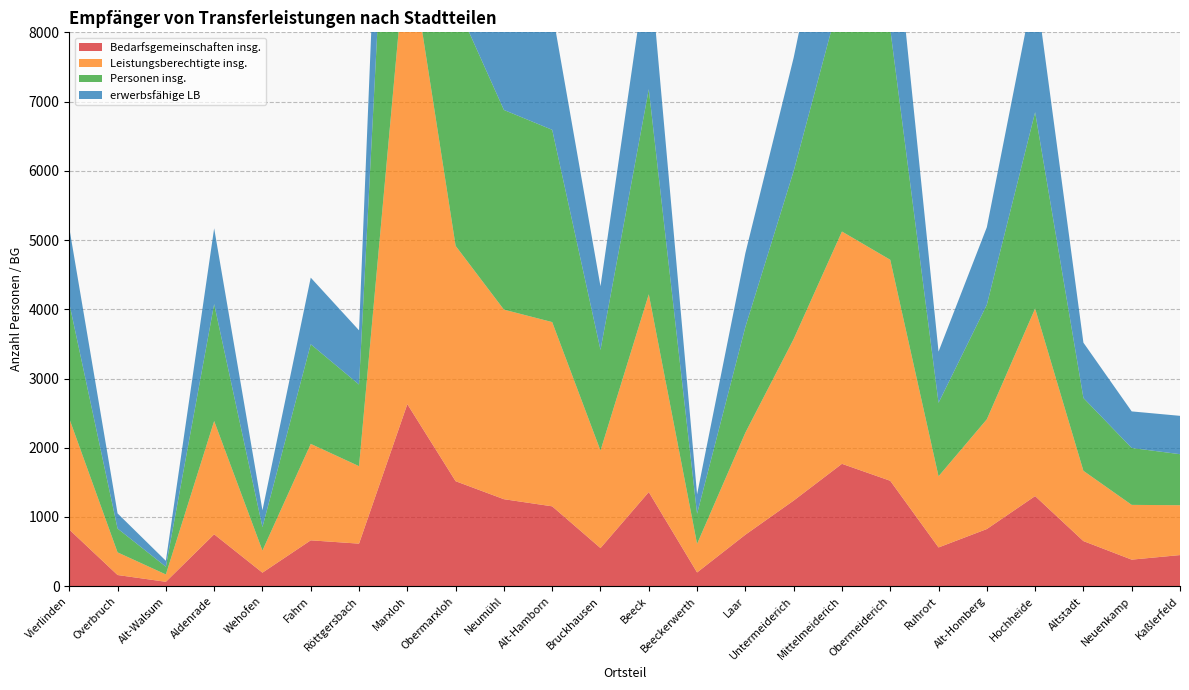

Reading left to right, list all the values displayed in this chart.

Bedarfsgemeinschaften insg.: 818	162	64	750	196	663	615	2630	1517	1257	1154	551	1360	199	744	1237	1768	1523	560	826	1302	652	384	450
Leistungsberechtigte insg.: 1604	327	106	1636	319	1393	1119	6766	3399	2738	2661	1408	2857	413	1474	2333	3355	3192	1028	1585	2709	1015	791	720
Personen insg.: 1664	344	112	1689	339	1439	1179	6998	3519	2884	2777	1454	2962	435	1527	2426	3480	3331	1061	1654	2835	1052	822	737
erwerbsfähige LB: 1090	219	85	1095	243	962	783	4348	2238	1849	1716	919	1963	280	1066	1638	2393	2162	740	1120	1874	799	528	554